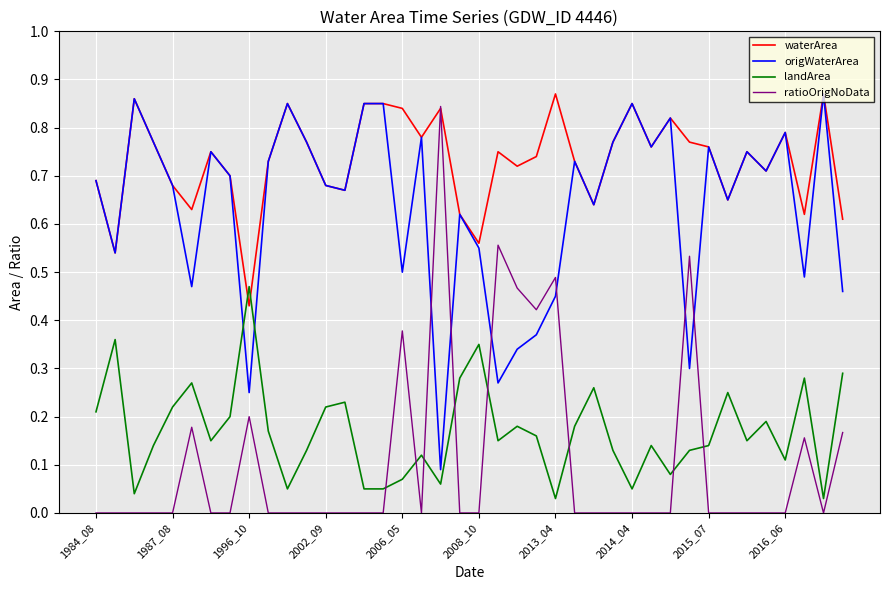

How many times do landArea and origWaterArea cross each other?

2